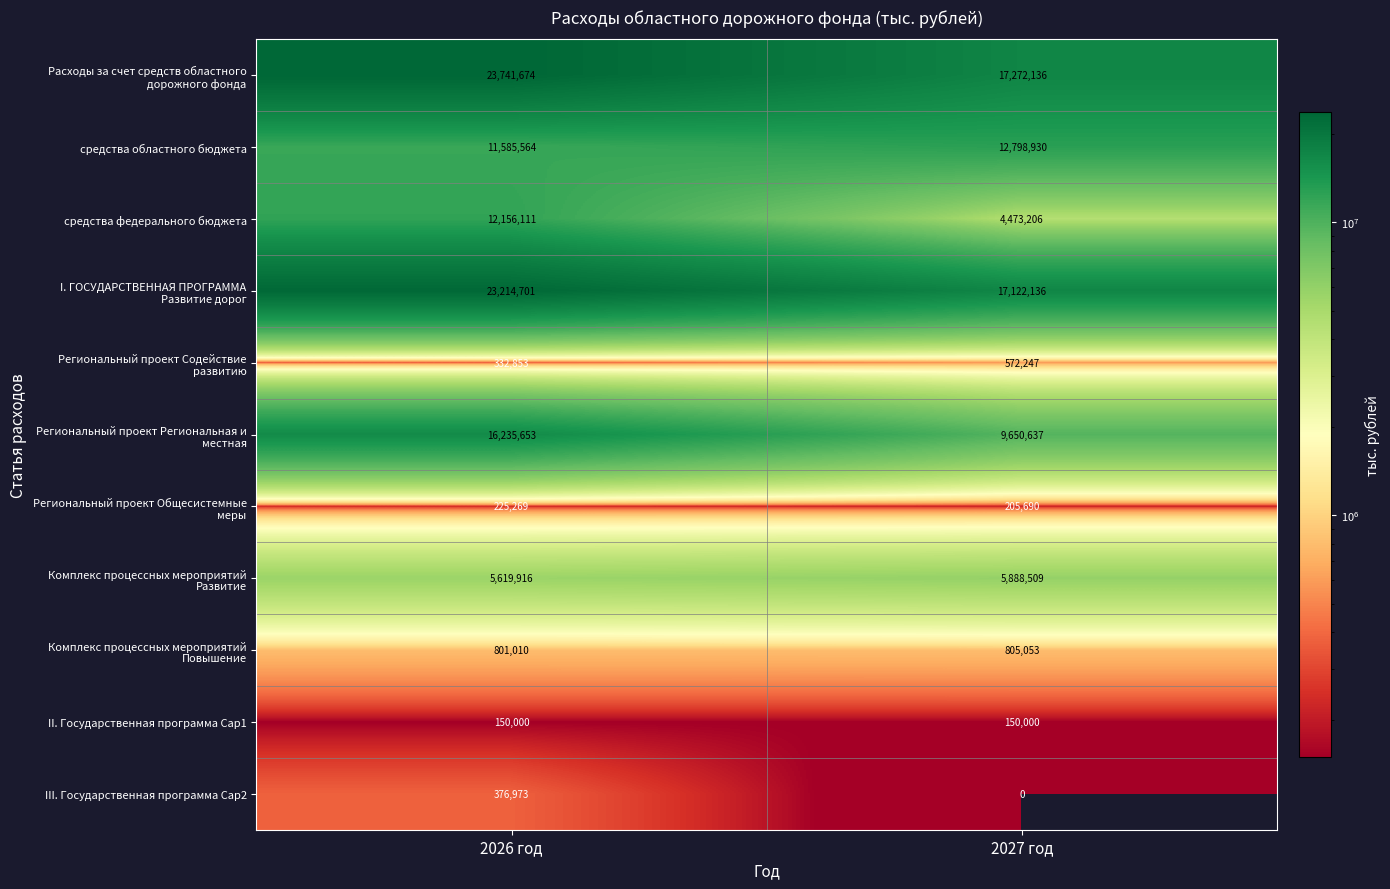

How many distinct data groups are displayed?

11